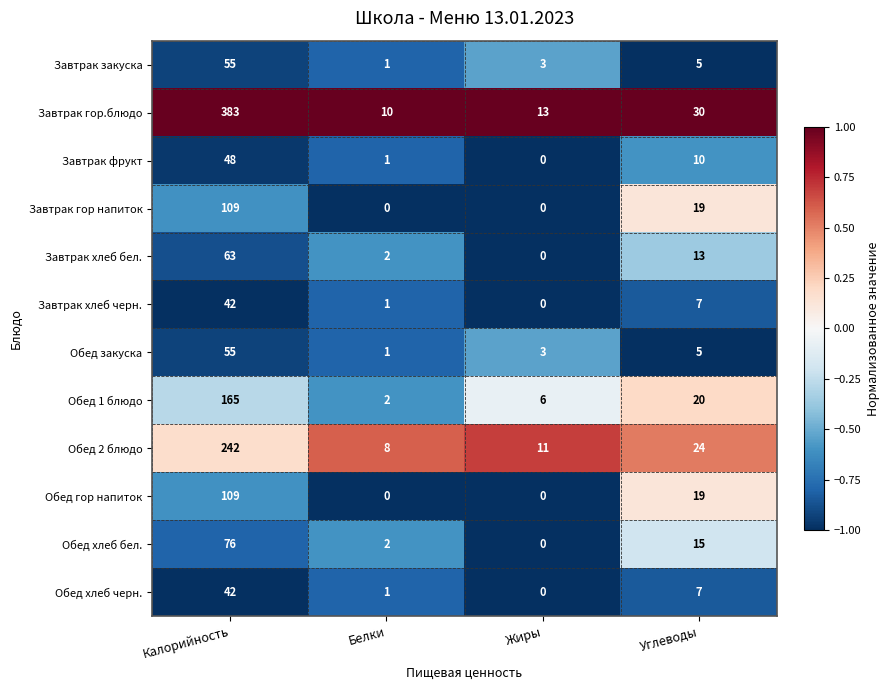

Between Калорийность and Жиры, which series saw the biggest shift?

Завтрак гор.блюдо